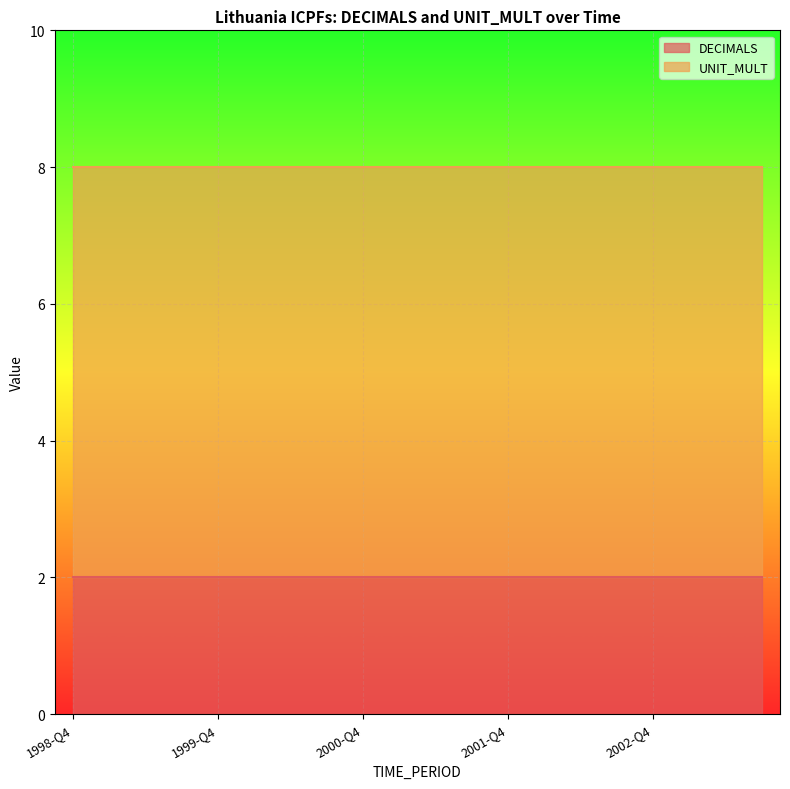

The value of DECIMALS at 2002-Q4 is 2. True or false?

True